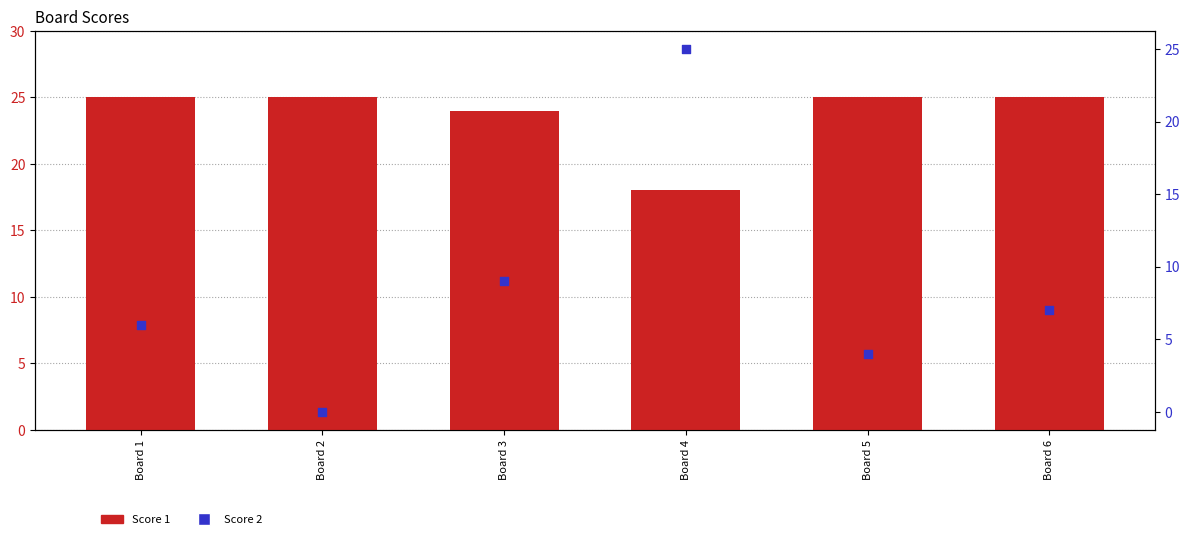

Which series contains the highest Y value?

Score 1